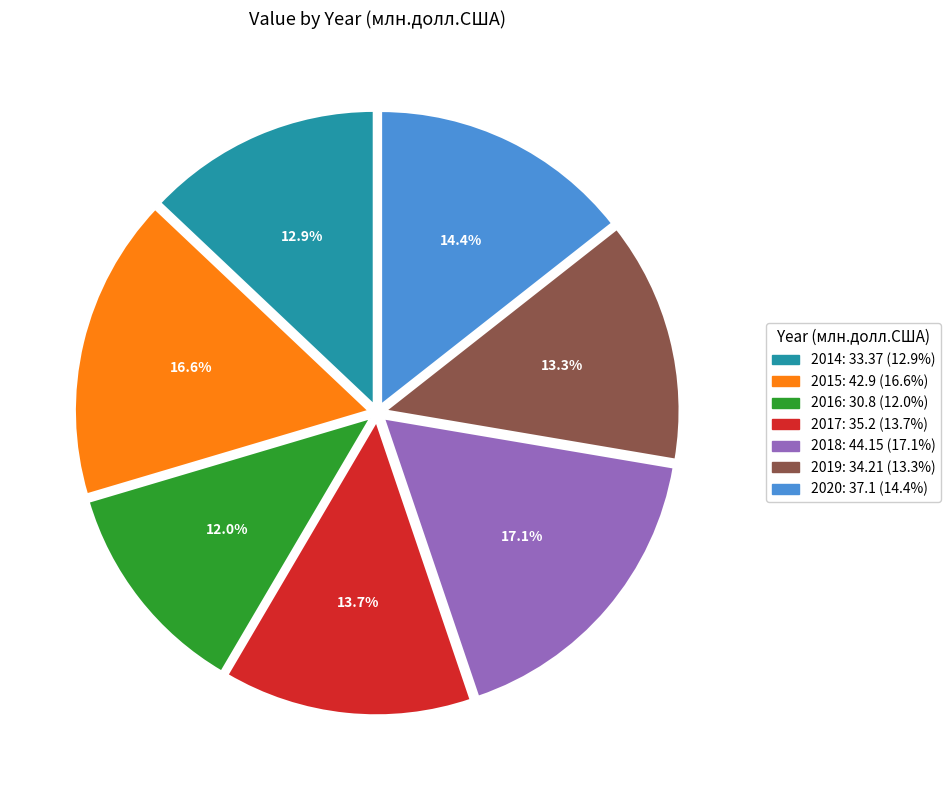

Does any single category account for the majority?

No